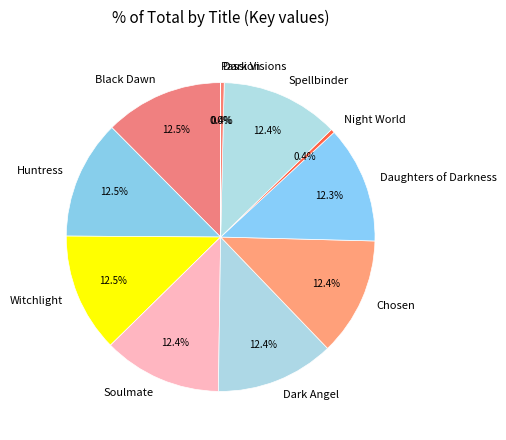

To the nearest percent, what is the average slice percentage?

9%